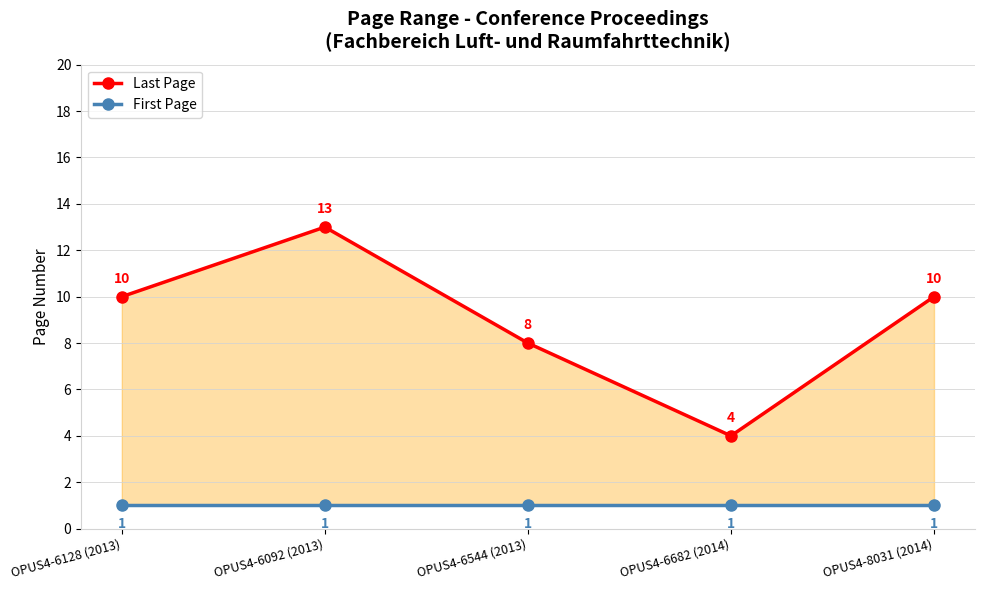

What value does the First Page series have at OPUS4-6682 (2014)?

1